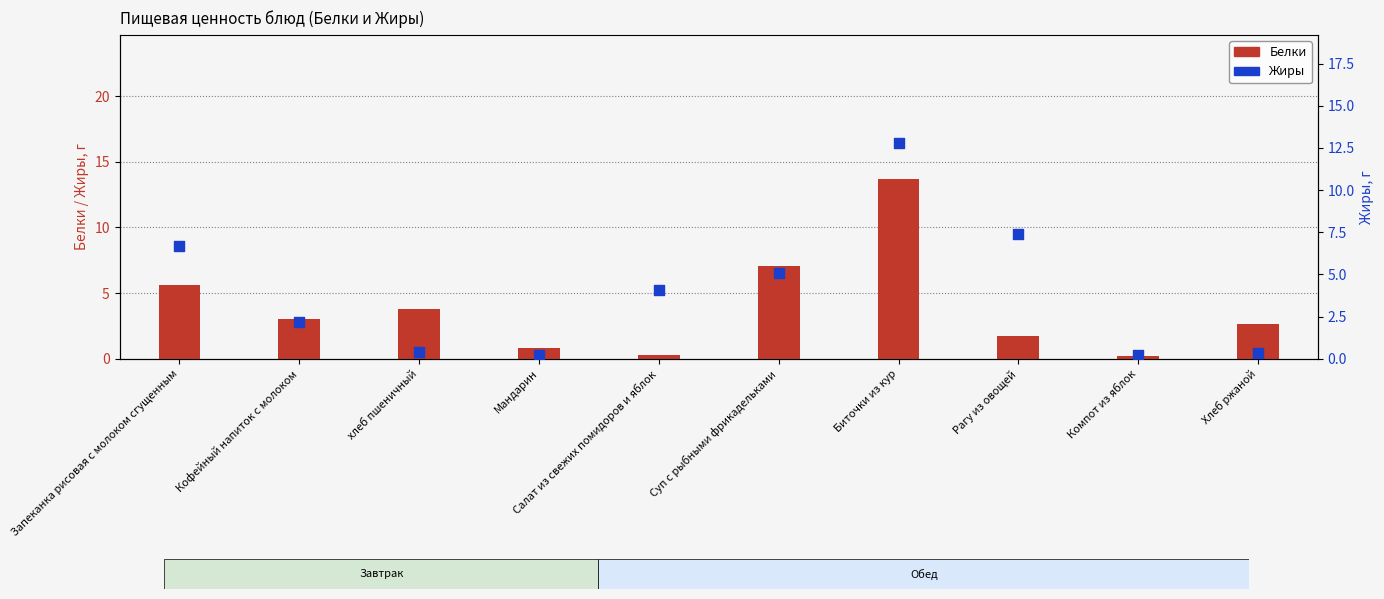

Which series has the largest total across all categories?

Жиры